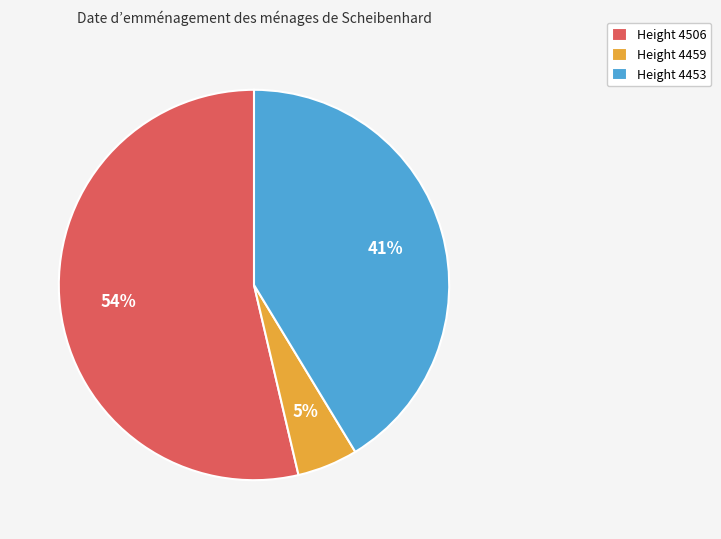

Which slice represents more than half of the pie?

Height 4506